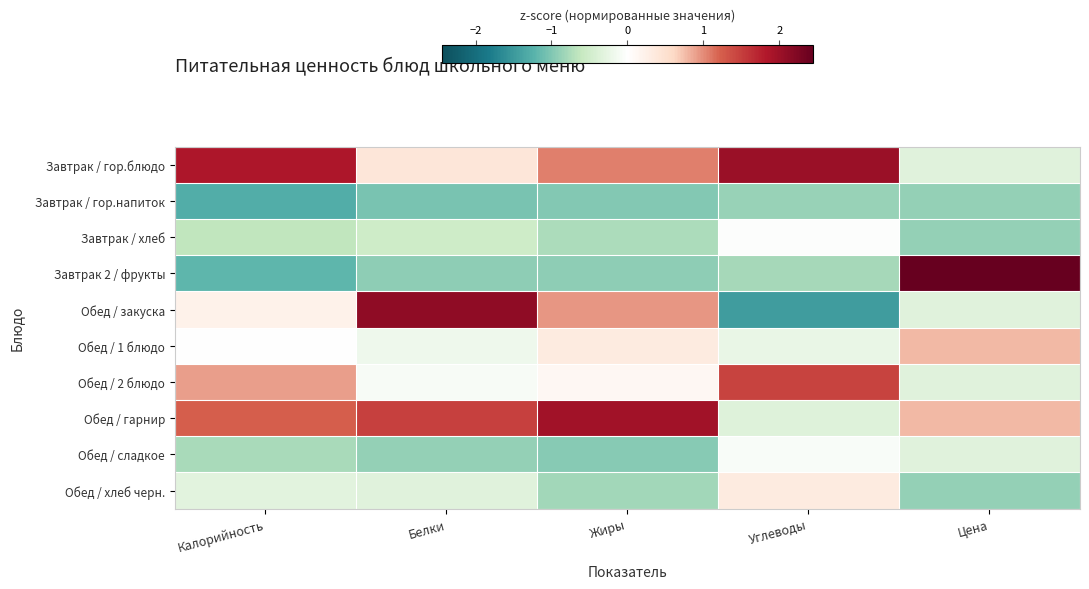

Between Белки and Жиры, which series saw the biggest shift?

Обед / закуска